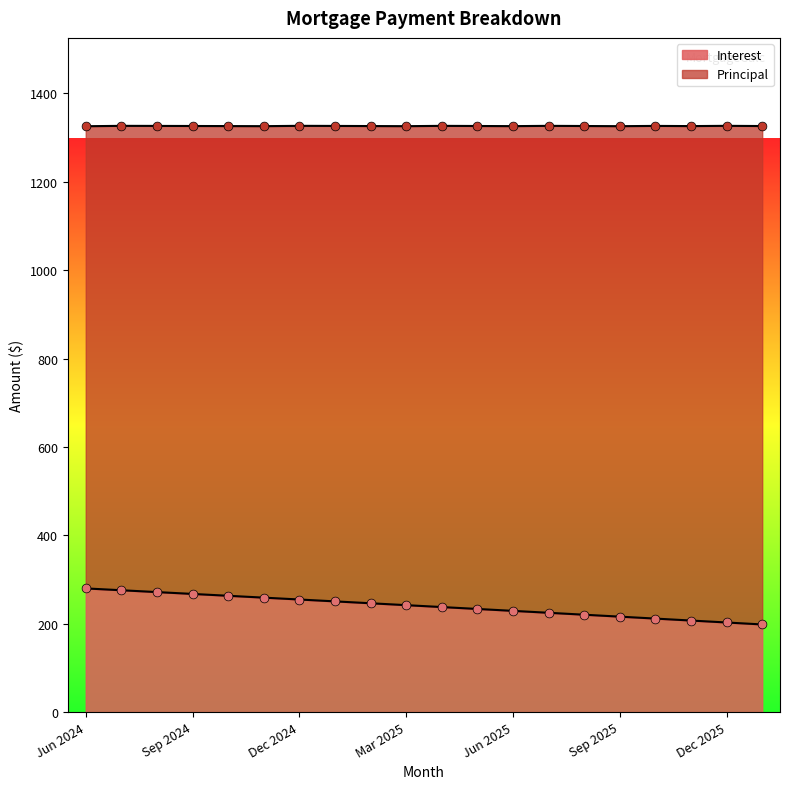

Which series has the widest spread of Y values?

Interest